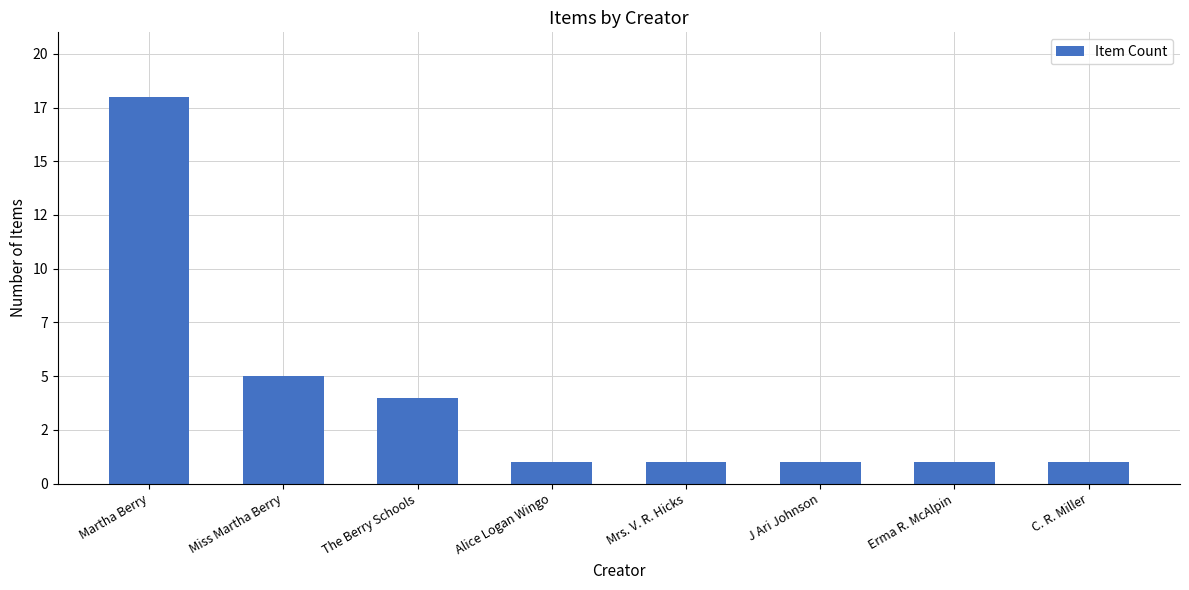

Are the bars horizontal?

No